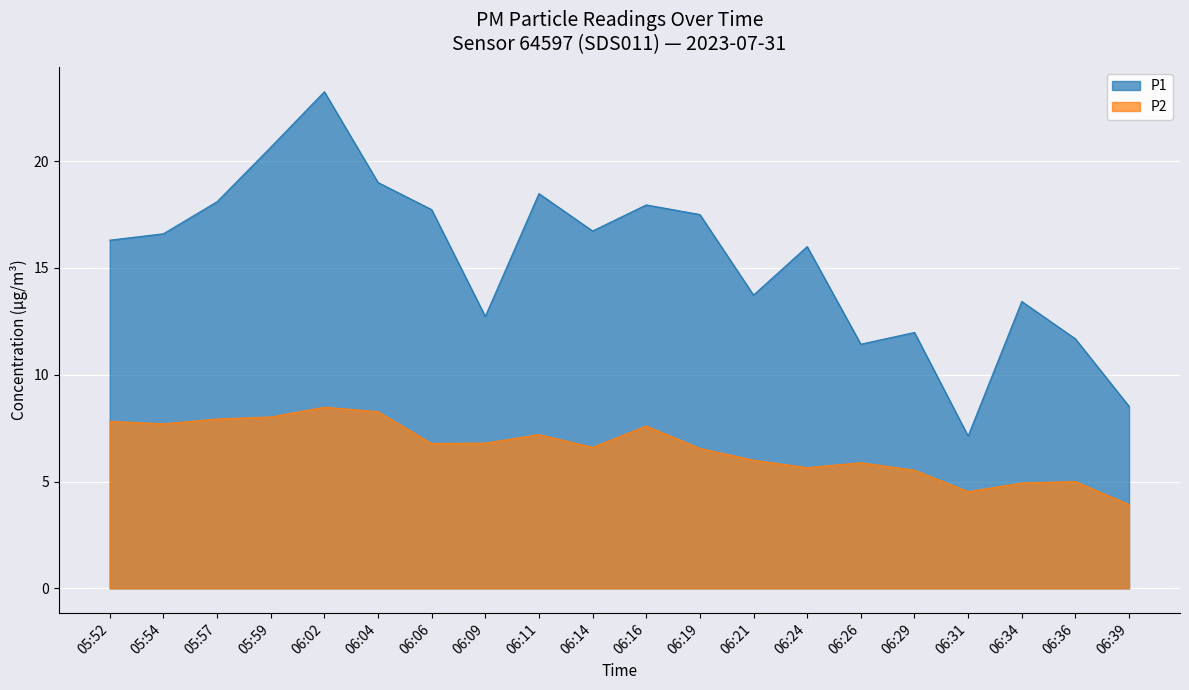

In P1, how many points are higher than both neighbors (excluding endpoints)?

6